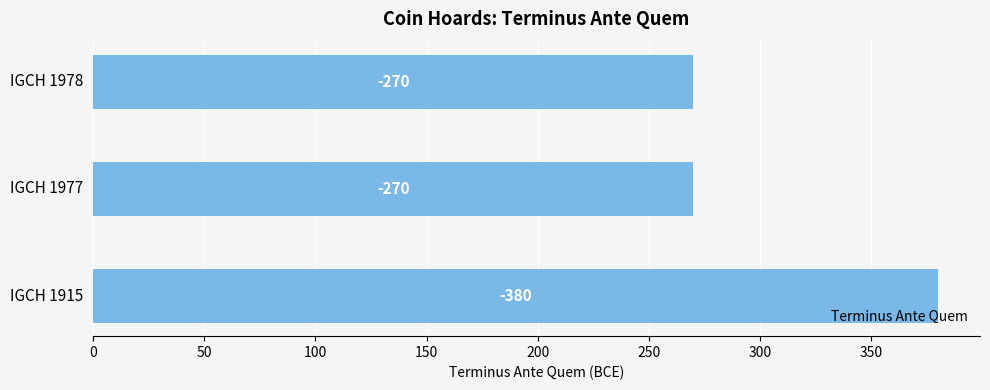

Count the values in the range 270 to 380.

3